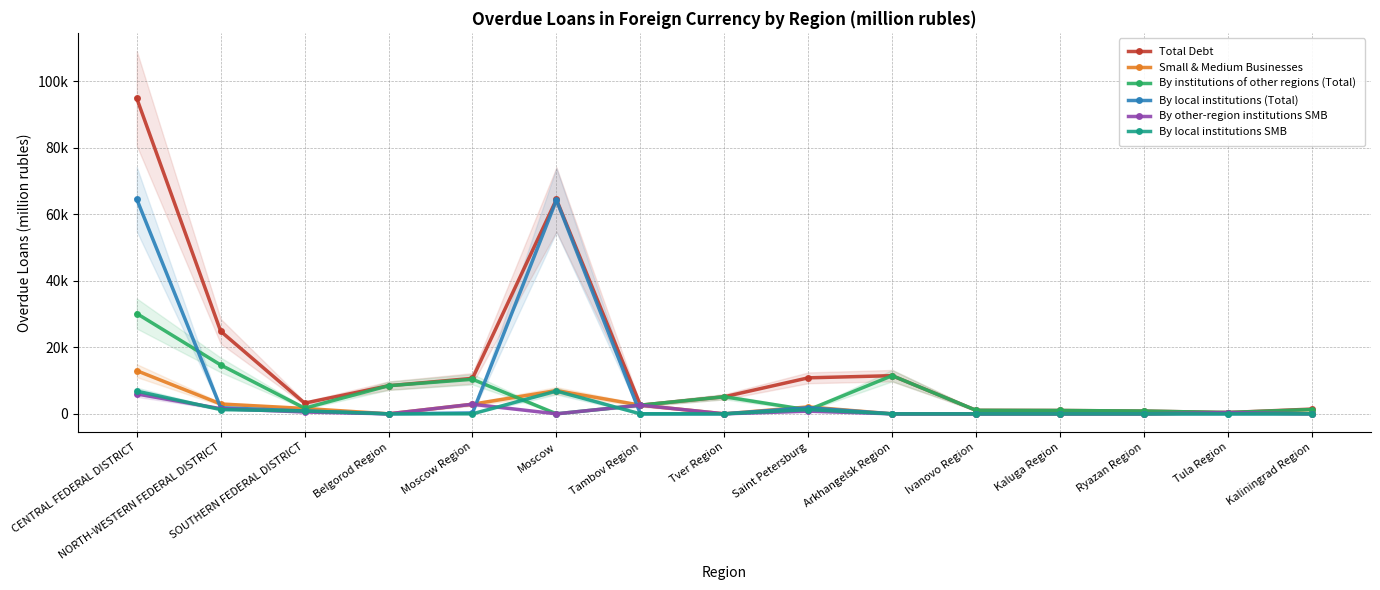

Rank the series at Kaliningrad Region from highest to lowest value.

Total Debt, By institutions of other regions (Total), Small & Medium Businesses, By other-region institutions SMB, By local institutions (Total), By local institutions SMB